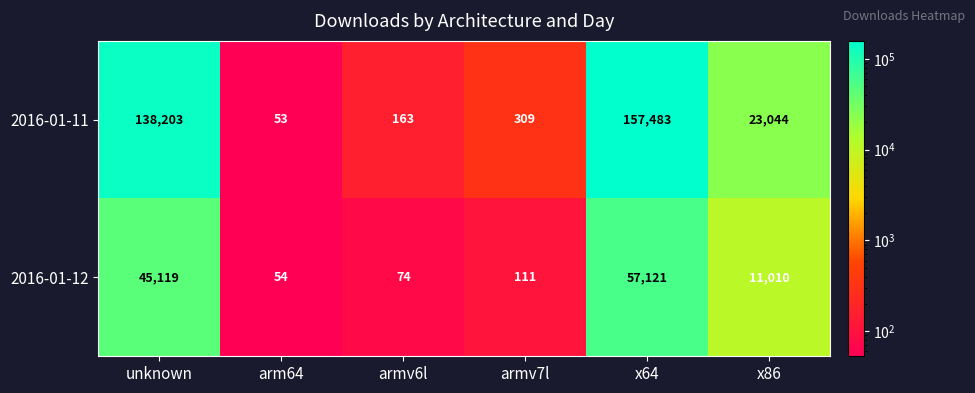

List the series in order of their overall mean, highest first.

2016-01-11, 2016-01-12